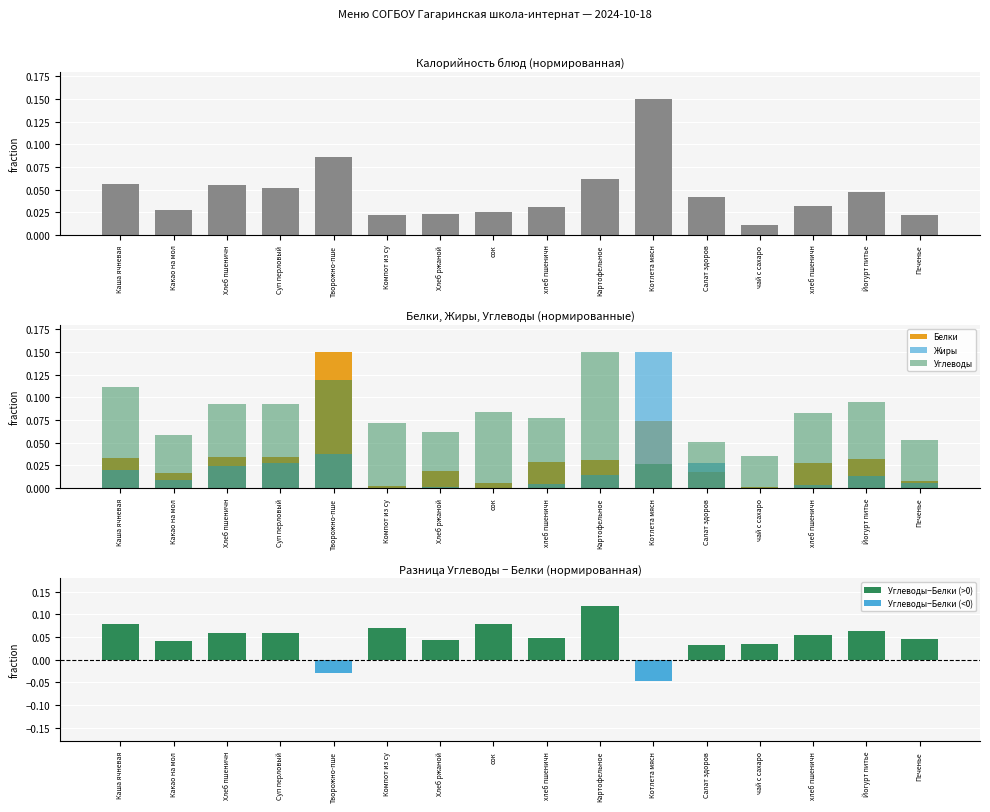

What value does the Калорийность series have at Суп перловый?

0.1